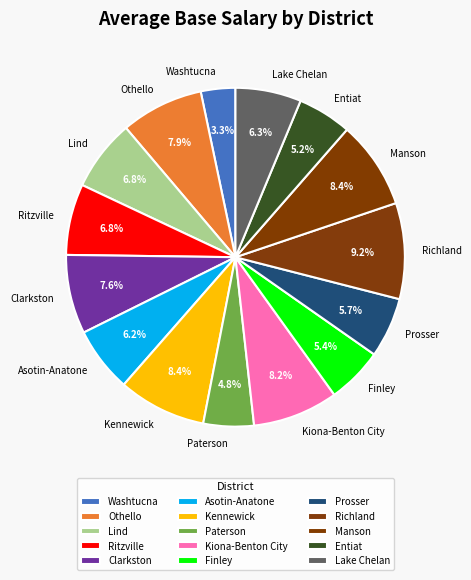

Does Lake Chelan account for over 50% of the chart?

No